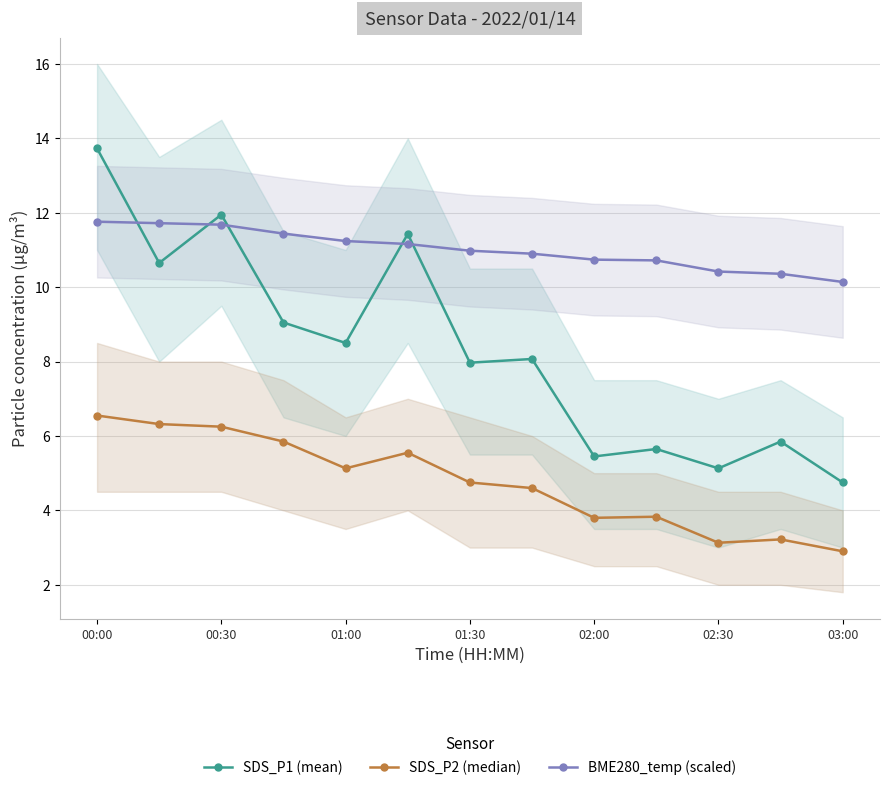

True or false: SDS_P2 (median) and SDS_P1 (mean) intersect in this chart.

False